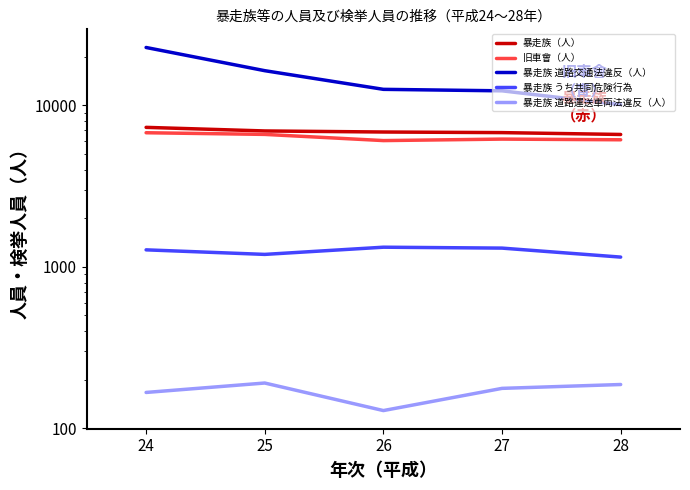

What is the value of the 暴走族 うち共同危険行為 point at the 3rd from the left?

1323